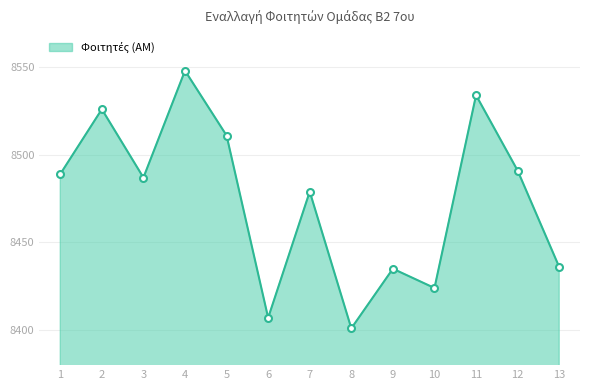

The value at 4 is 8548. True or false?

True